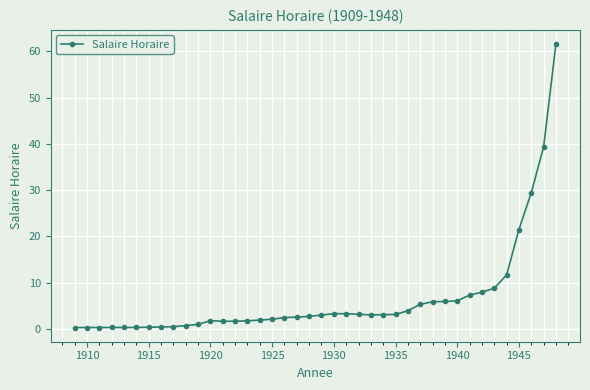

What is the difference between the maximum and minimum values?

61.3